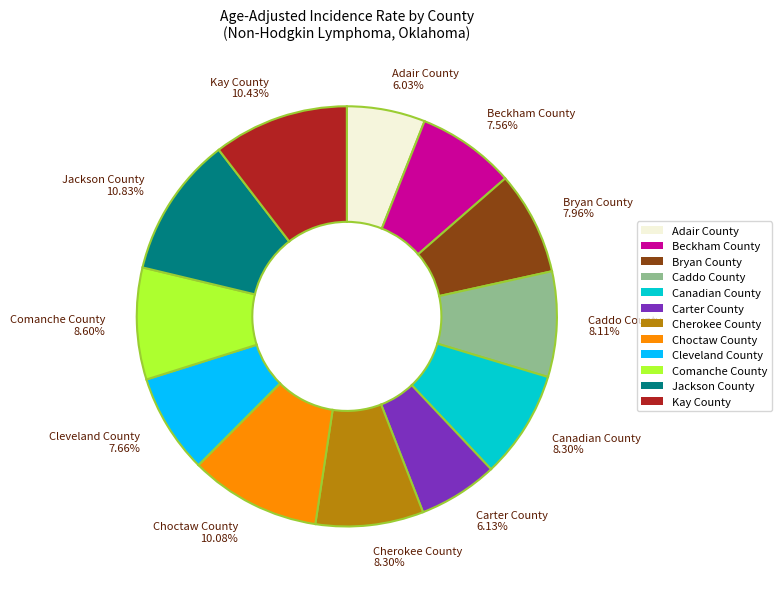

Combined, do Choctaw County 10.08% and Canadian County 8.30% account for over 50%?

No